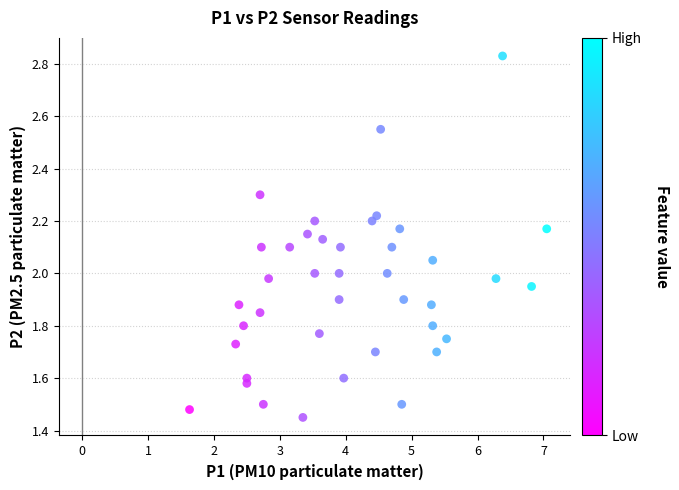

What is the range of X values (max minus min)?

5.4